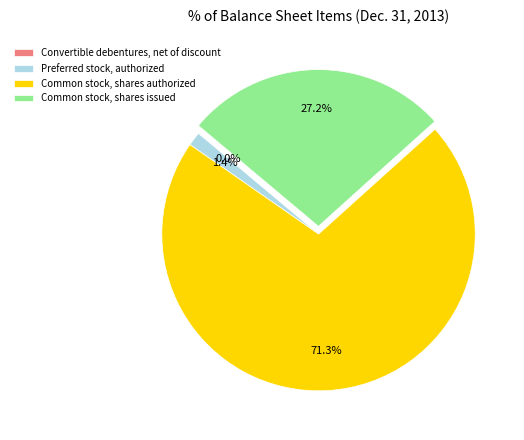

What is the largest slice in the pie chart?

Common stock, shares authorized